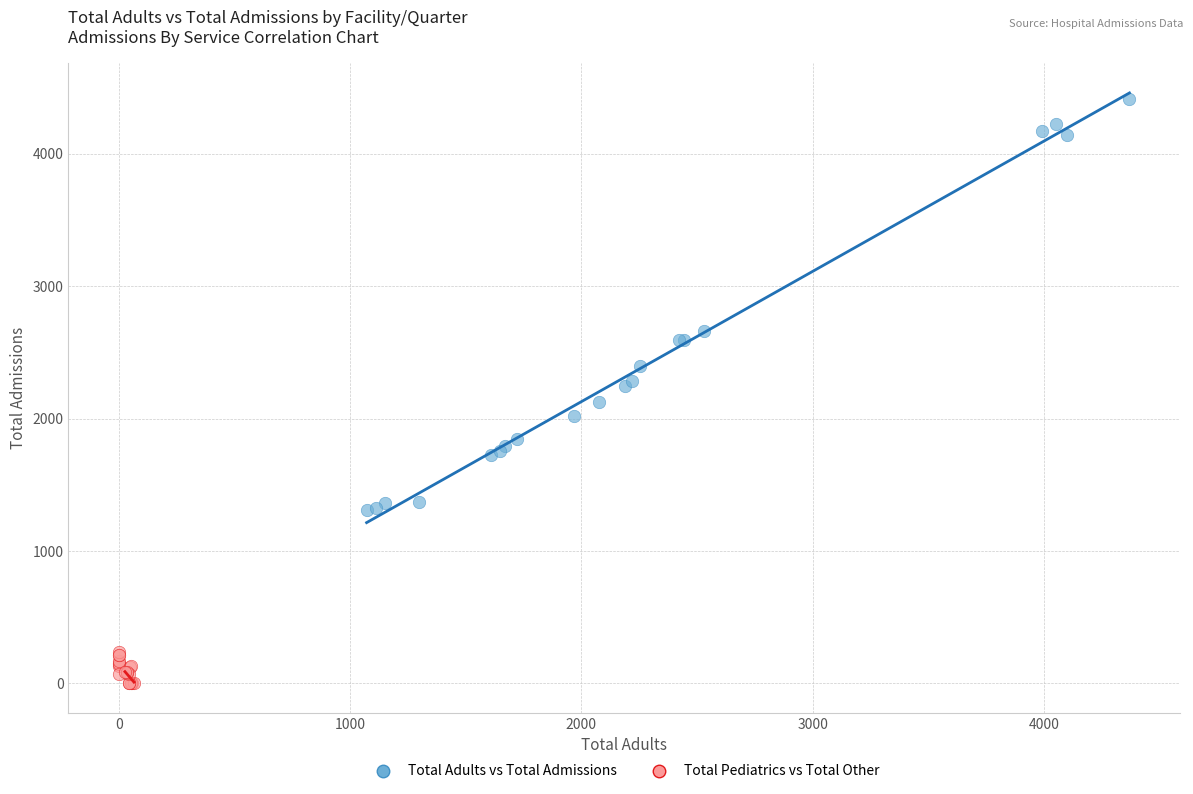

Which series reaches the maximum Y coordinate?

Total Adults vs Total Admissions